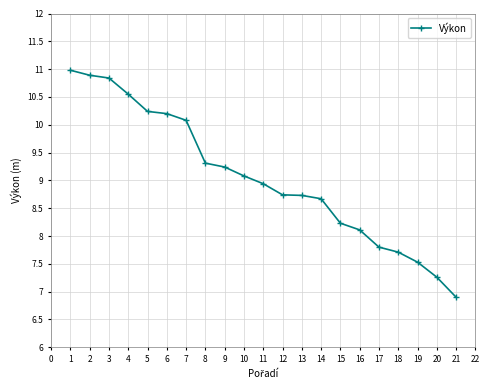

True or false: the data shows 11.6 at 15.

False